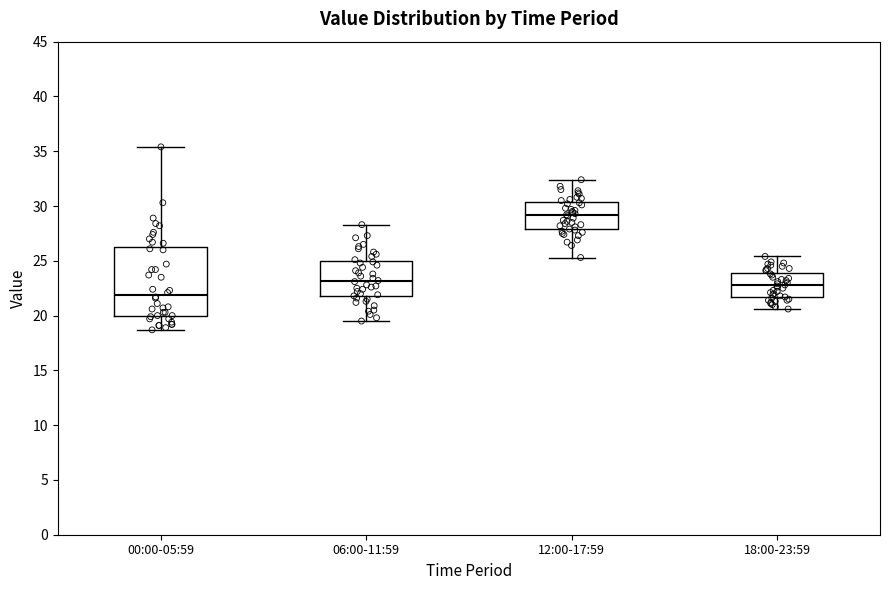

Comparing the boxes themselves (not the whiskers), which one is the tallest?

00:00-05:59